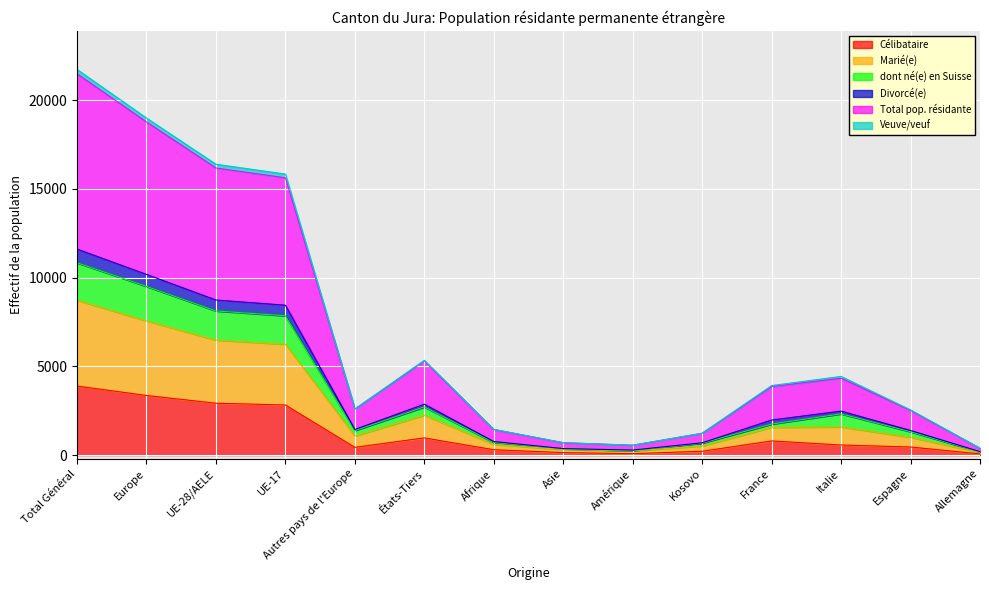

At which category does the chart reach its peak across all series?

Total Général